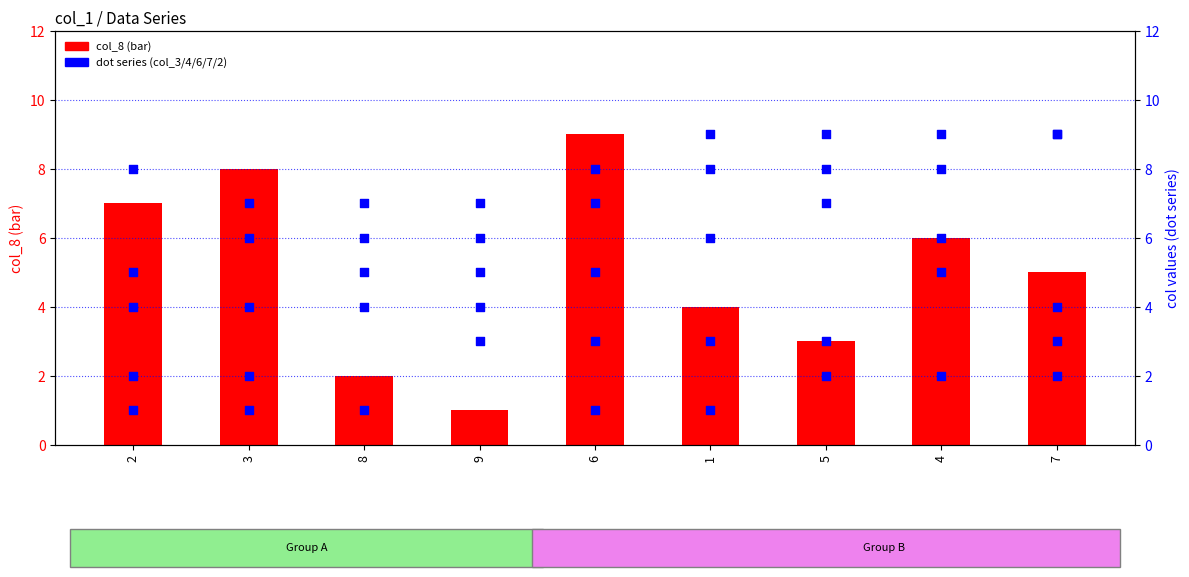

What is the total value across all series at 1?

31